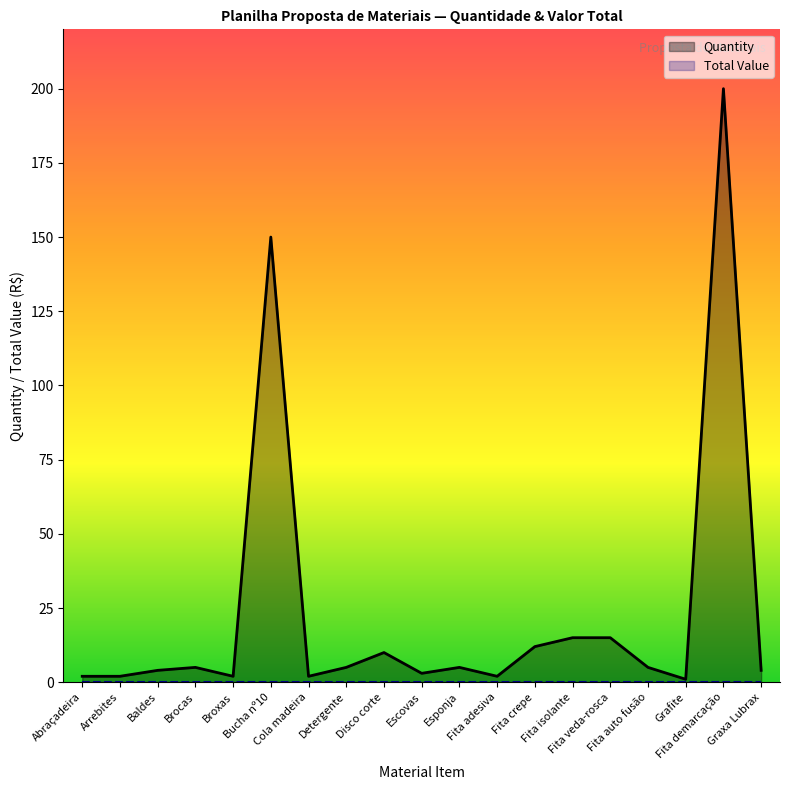

Where does the Quantity series first go above 5?

Bucha nº10